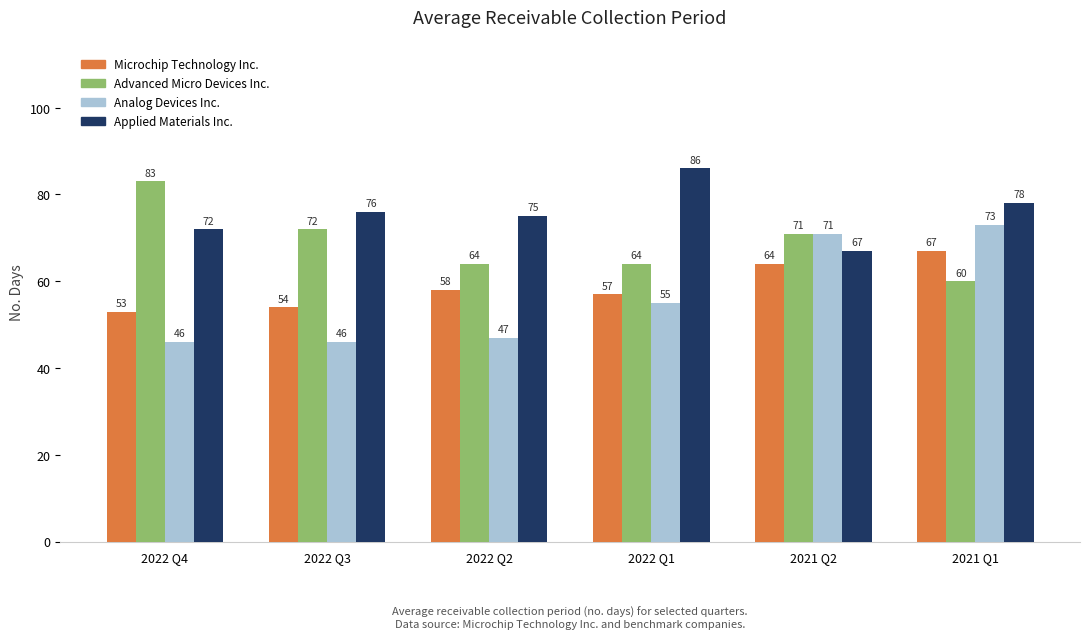

Does the chart contain any negative values?

No